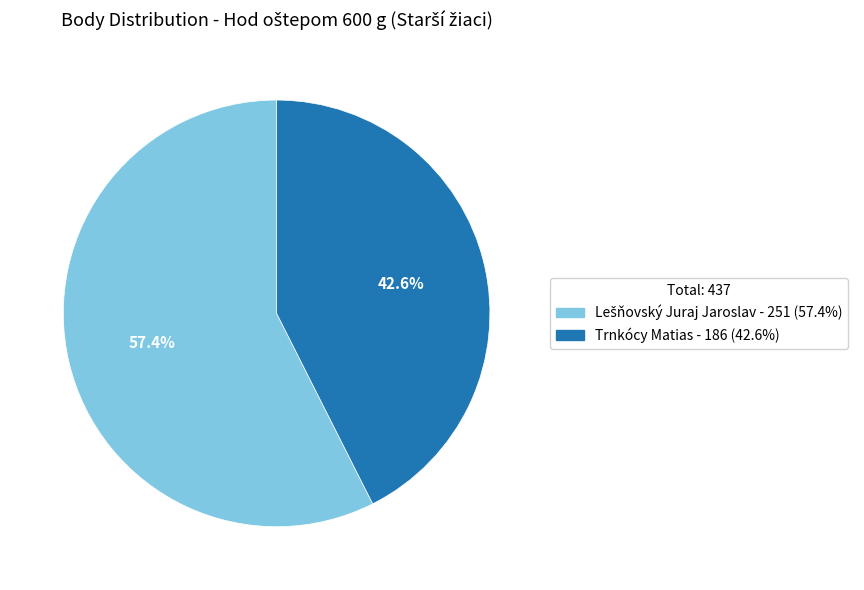

How much of the chart is everything except Trnkócy Matias?

57.4%